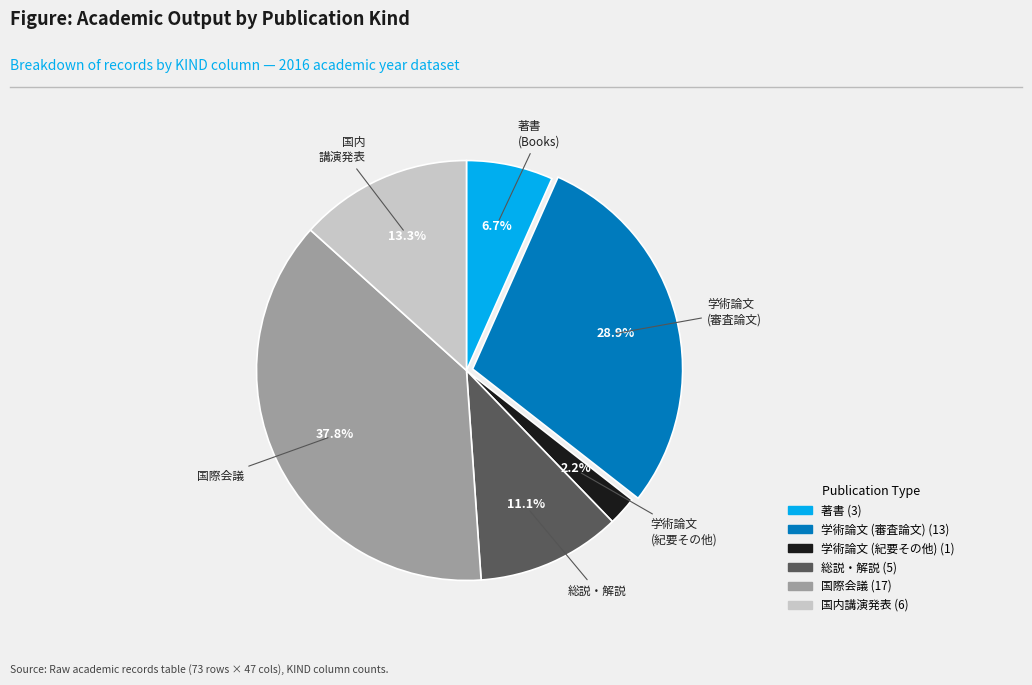

Is the sum of 学術論文 (審査論文) and 総説・解説 greater than half?

No